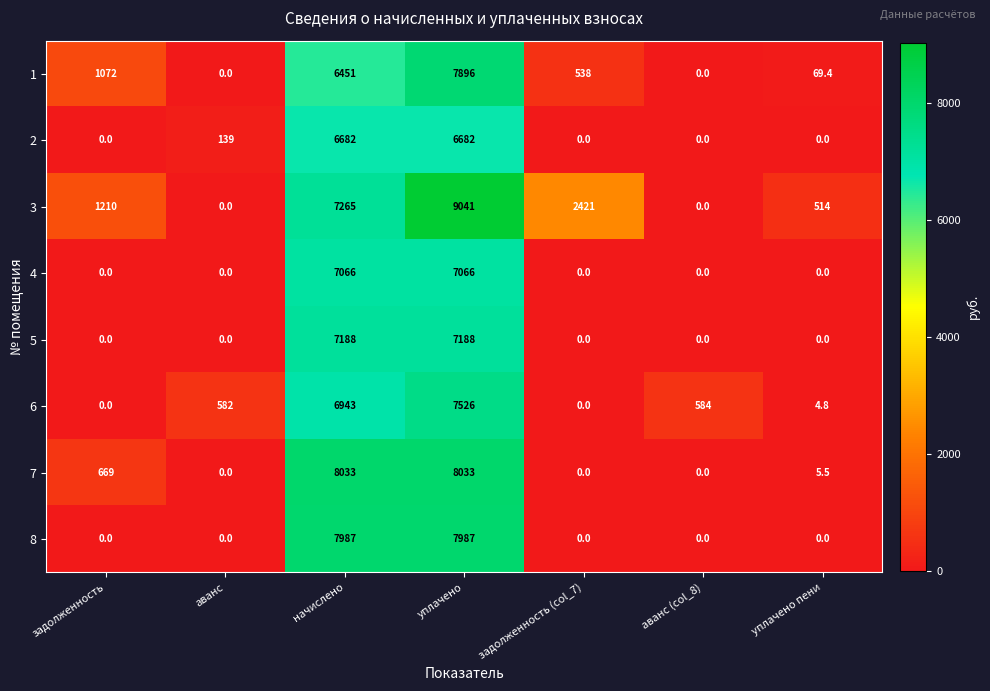

Which series has the largest total across all categories?

3